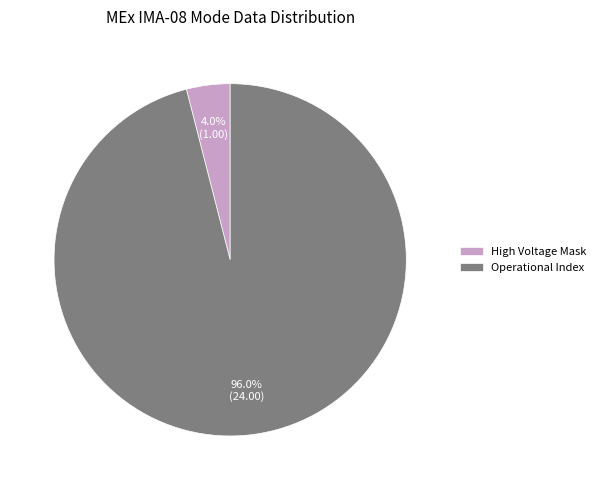

How many segments does this pie chart have?

2